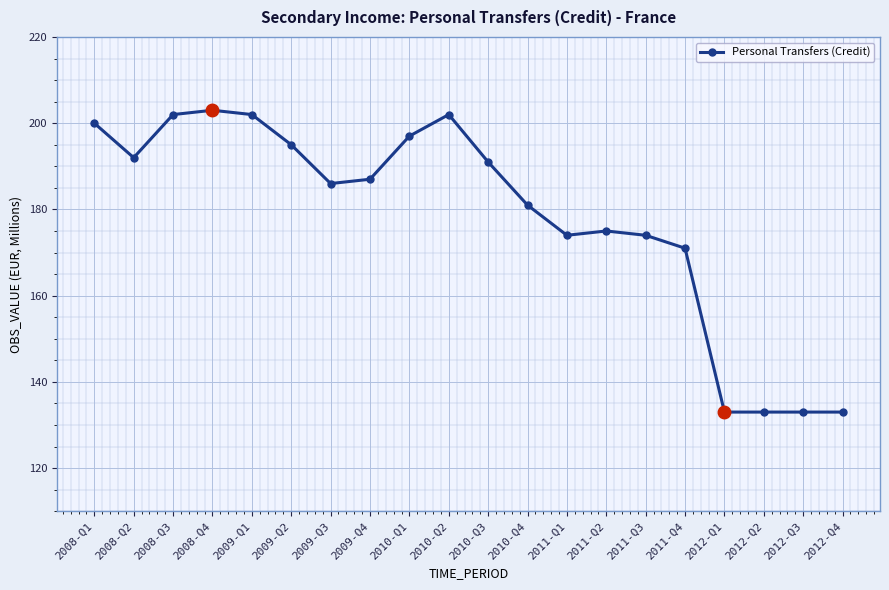

Does the chart have visible grid lines?

Yes